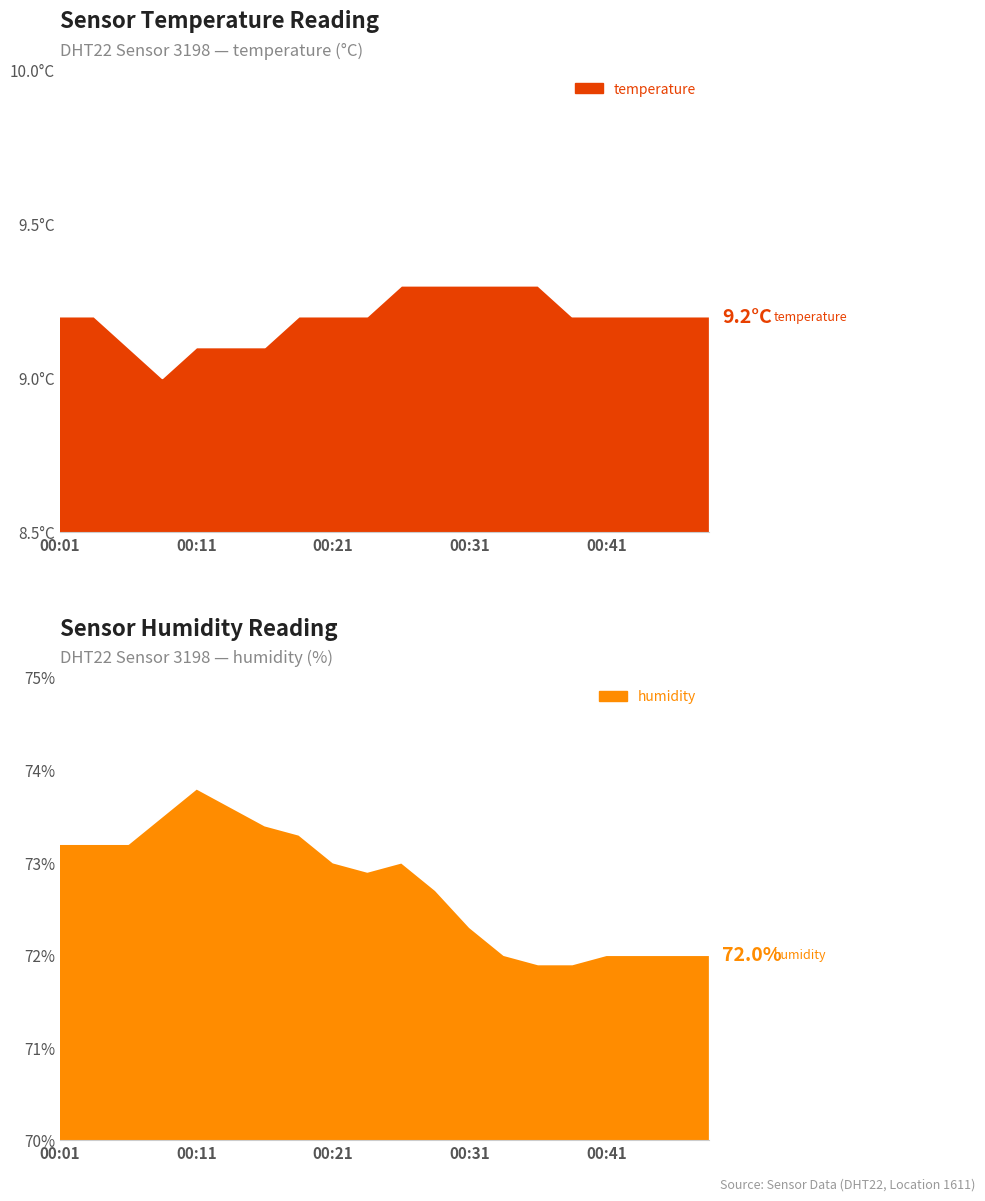

Which series has the largest range (max minus min)?

humidity